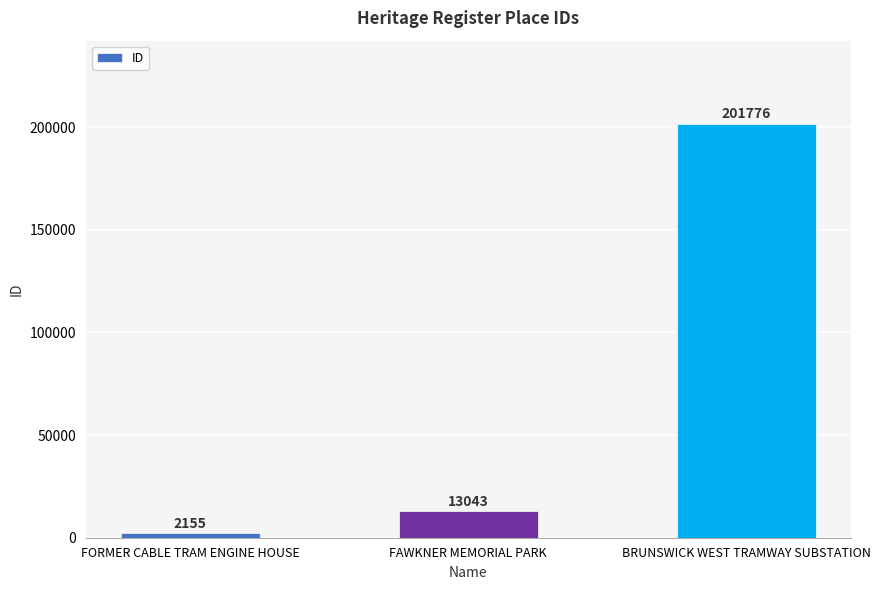

List the labels in order of value, smallest first.

FORMER CABLE TRAM ENGINE HOUSE, FAWKNER MEMORIAL PARK, BRUNSWICK WEST TRAMWAY SUBSTATION